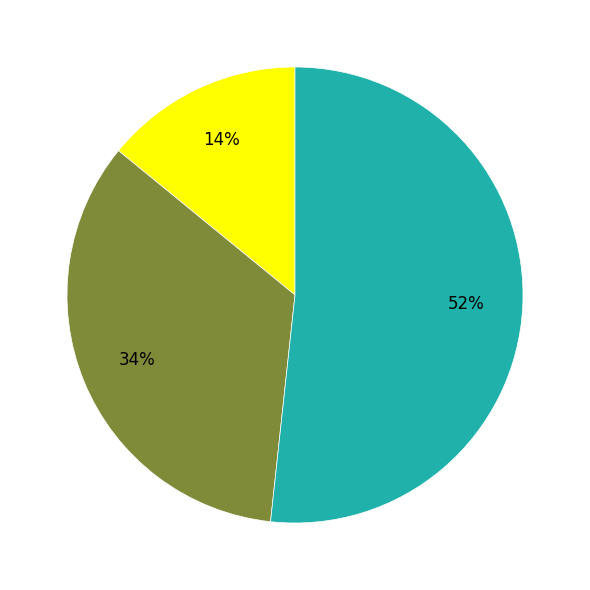

To the nearest percent, what is the average slice percentage?

33%